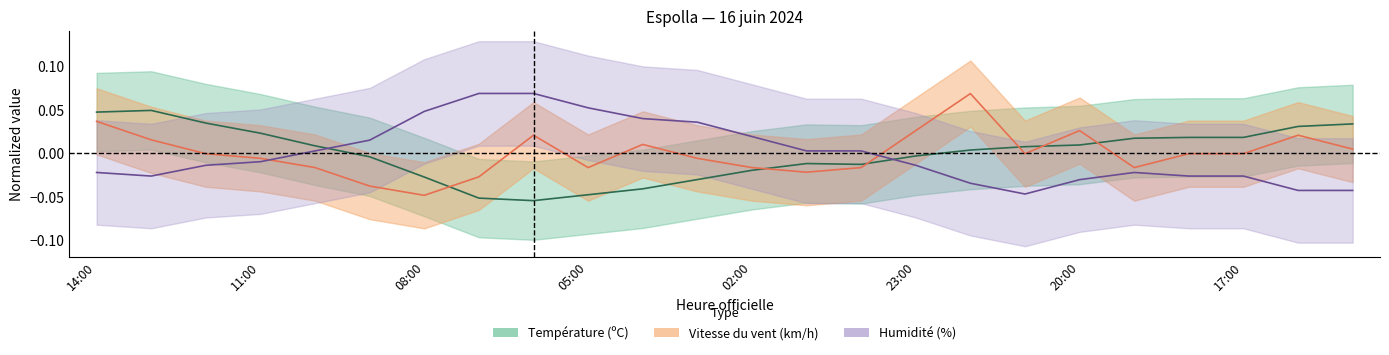

What is the maximum value for Humidité (%)?

0.1